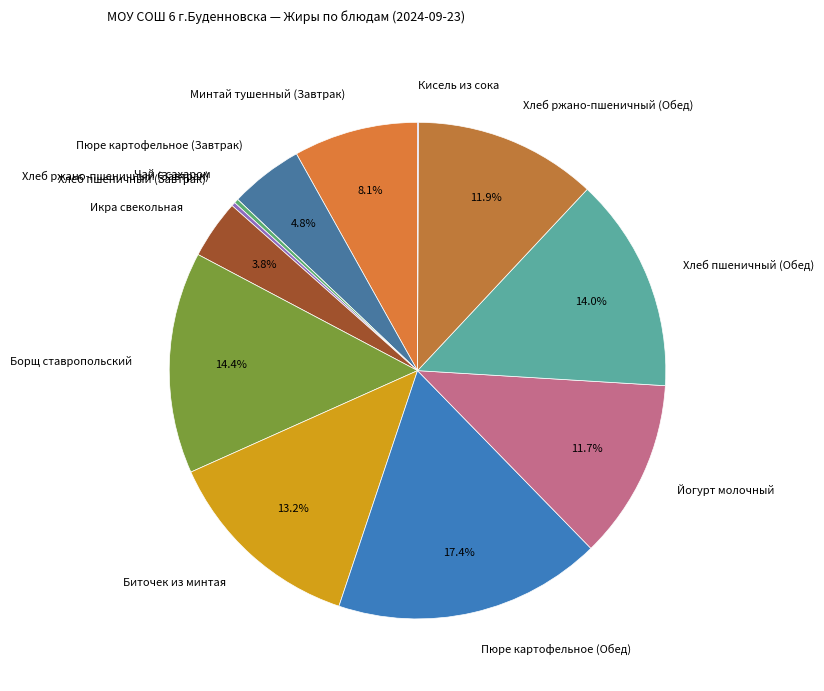

To the nearest percent, what is the difference between the largest and smallest slice percentages?

17%